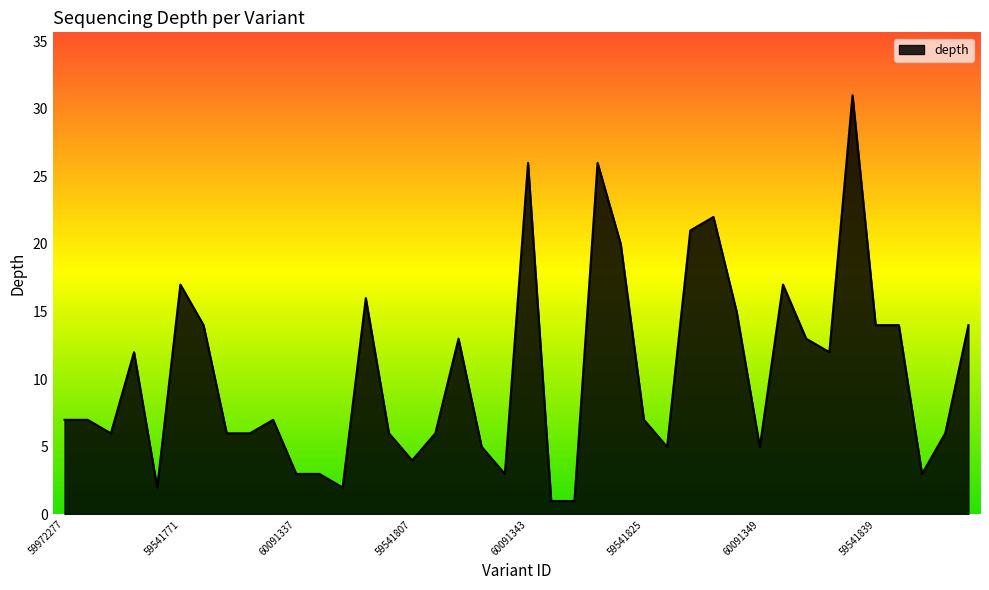

What is the greatest value displayed?

31